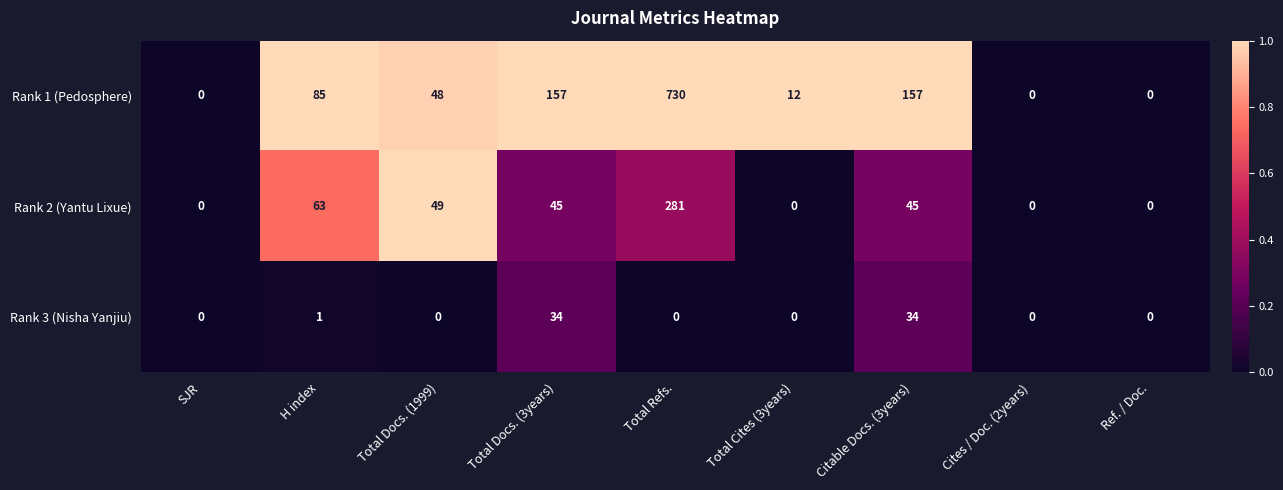

List the series in order of their overall mean, highest first.

Rank 1 (Pedosphere), Rank 2 (Yantu Lixue), Rank 3 (Nisha Yanjiu)